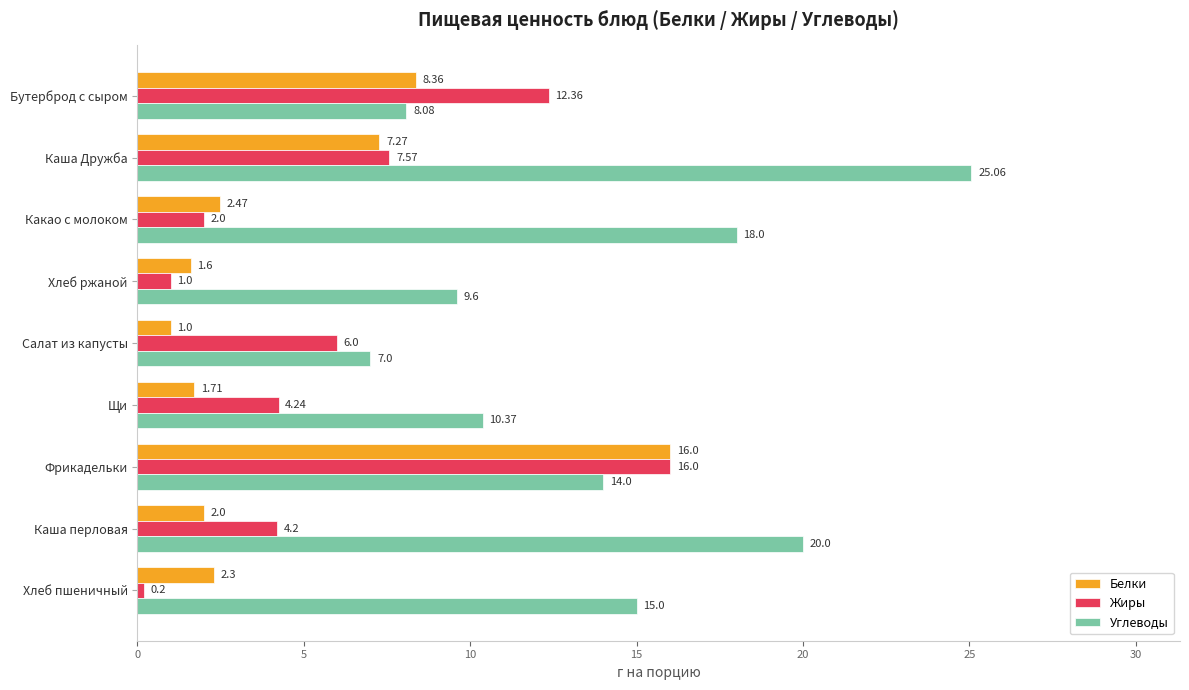

At which category is the sum across all series the highest?

Фрикадельки